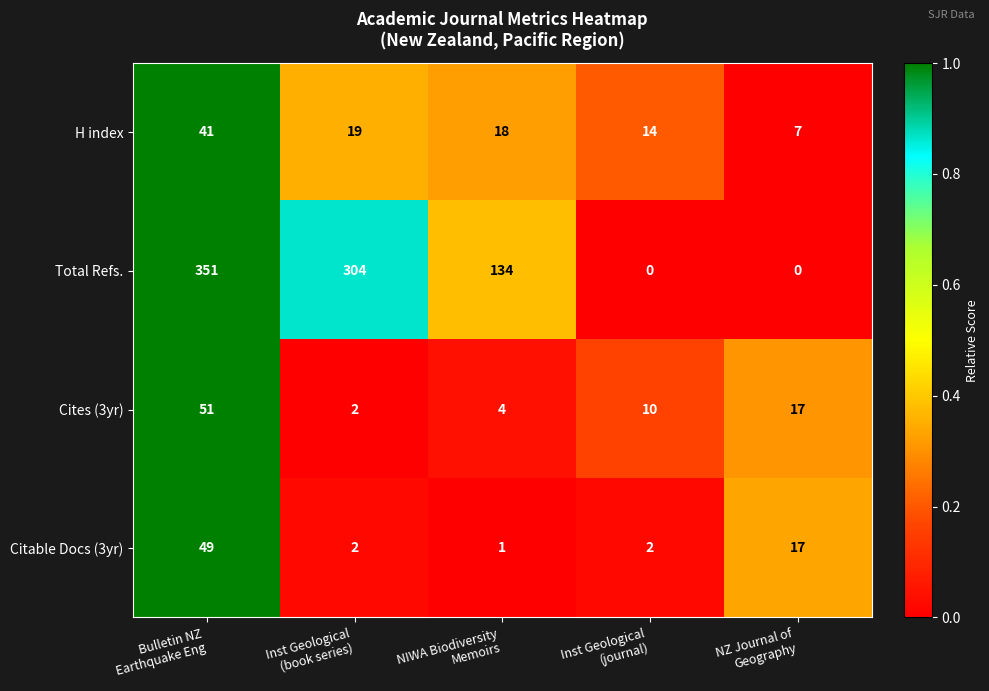

Rank the series by their maximum value, from lowest to highest.

H index, Citable Docs (3yr), Cites (3yr), Total Refs.